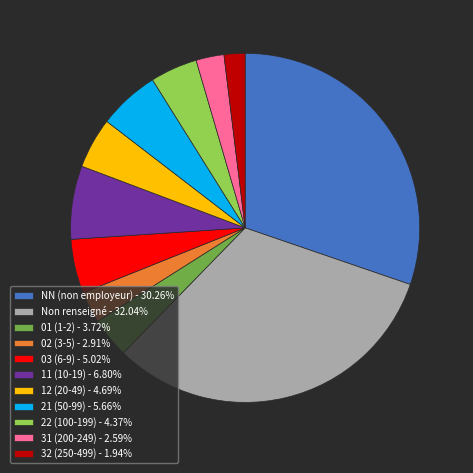

Combined, do 31 (200-249) - 2.59% and 32 (250-499) - 1.94% account for over 50%?

No